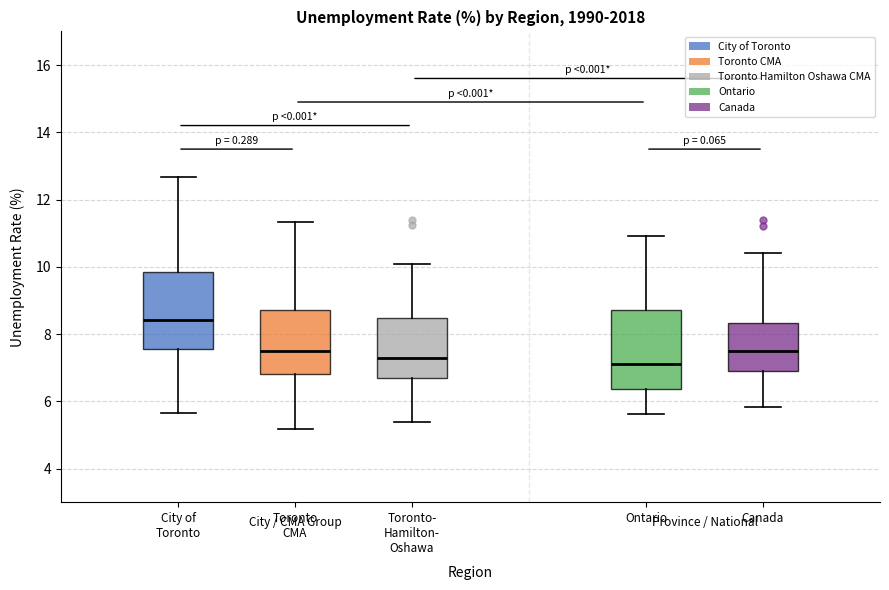

Reading left to right, read every box against the y-axis: the position of its median line, the range the box covers, and the ends of its whiskers. The values are not printed on the chart, so give them approximately, as read against the axis.

City of Toronto: median 8.4, box 7.6 to 9.8, whiskers 5.6 to 12.6
Toronto CMA: median 7.6, box 6.8 to 8.8, whiskers 5.2 to 11.4
Toronto- Hamilton- Oshawa: median 7.2, box 6.6 to 8.4, whiskers 5.4 to 10.0
Ontario: median 7.2, box 6.4 to 8.8, whiskers 5.6 to 11.0
Canada: median 7.6, box 7.0 to 8.4, whiskers 5.8 to 10.4